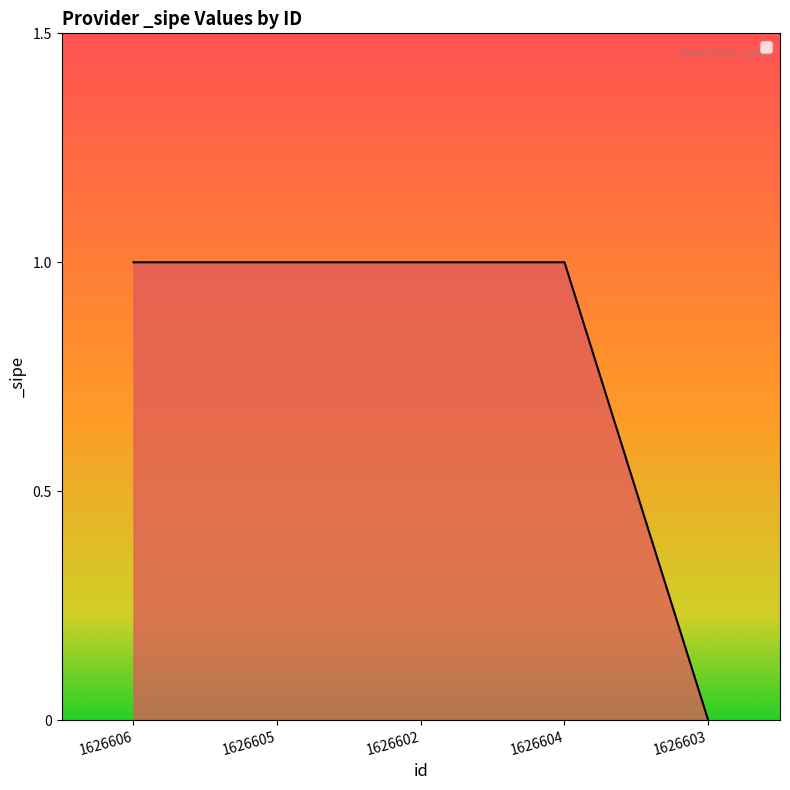

What is the greatest value displayed?

1